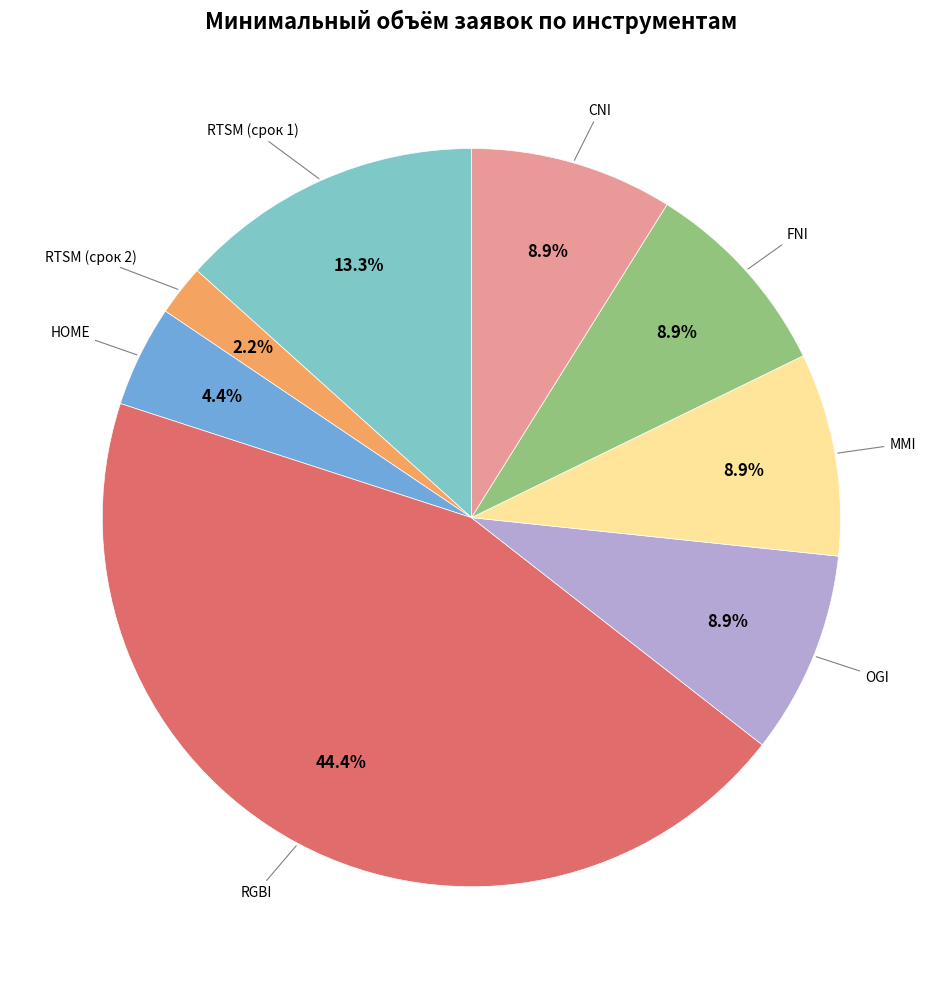

Is there a majority slice in this chart?

No